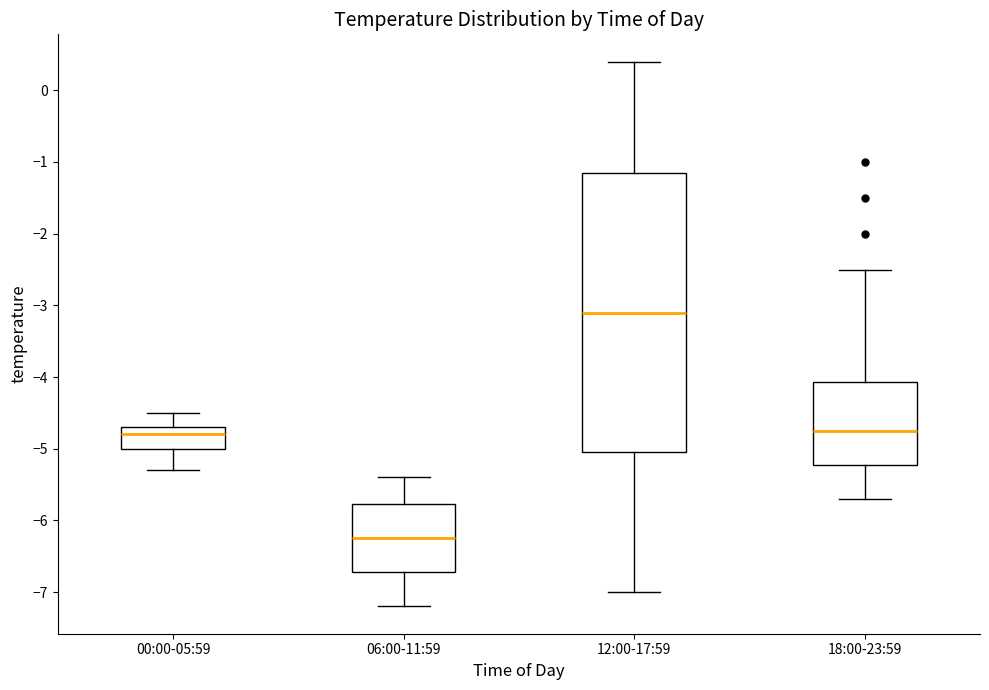

Reading left to right, transcribe this box plot: for each box, give where its median line is, the range the box spans, and where its two whiskers end, as read against the y-axis. The values are not printed on the chart, so give them approximately, as read against the axis.

00:00-05:59: median -4.8, box -5.0 to -4.7, whiskers -5.3 to -4.5
06:00-11:59: median -6.2, box -6.7 to -5.8, whiskers -7.2 to -5.4
12:00-17:59: median -3.1, box -5.0 to -1.1, whiskers -7.0 to 0.4
18:00-23:59: median -4.7, box -5.2 to -4.1, whiskers -5.7 to -2.5